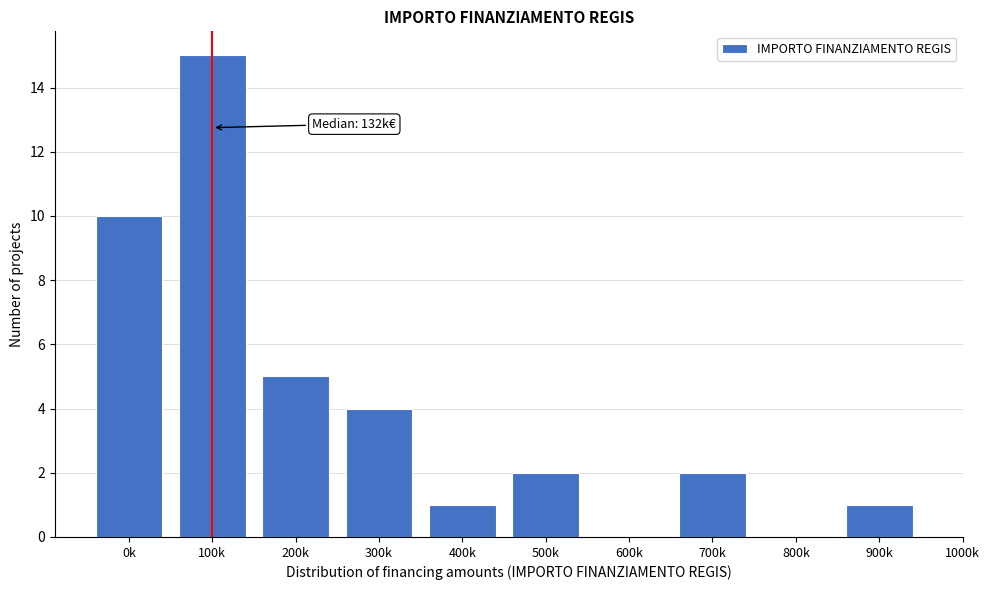

Reading left to right, transcribe all the data shown in this chart.

0k=10	100k=15	200k=5	300k=4	400k=1	500k=2	600k=0	700k=2	800k=0	900k=1